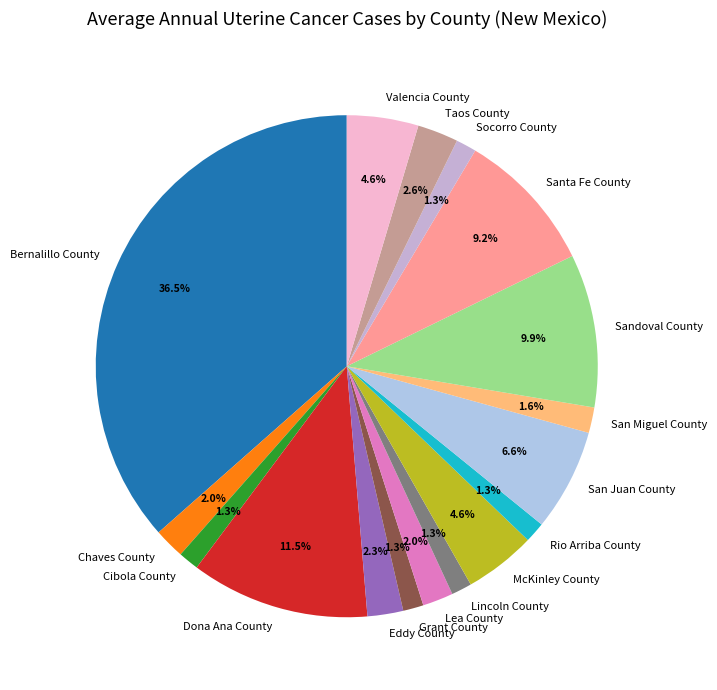

Which category has the biggest portion of the pie?

Bernalillo County